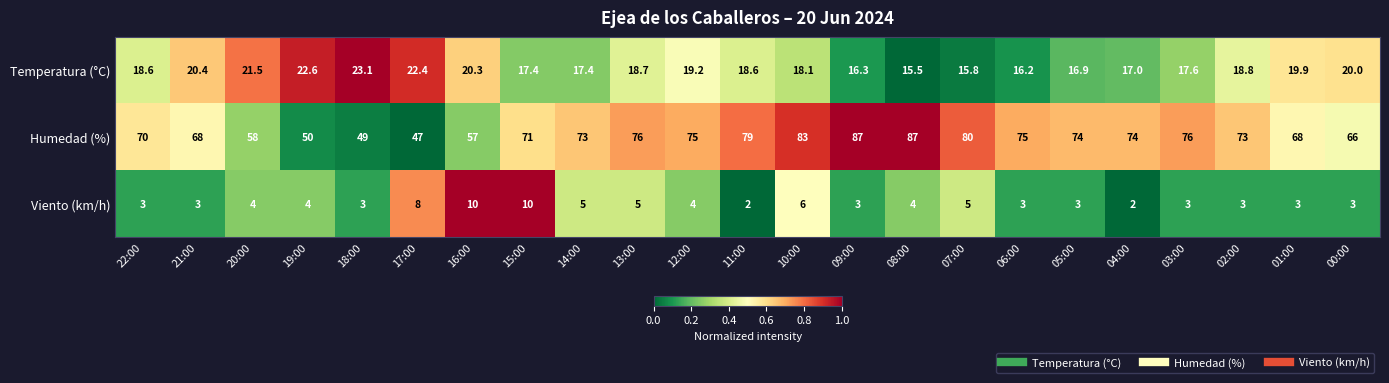

What is the approximate value of Viento (km/h) at 14:00?

5.0